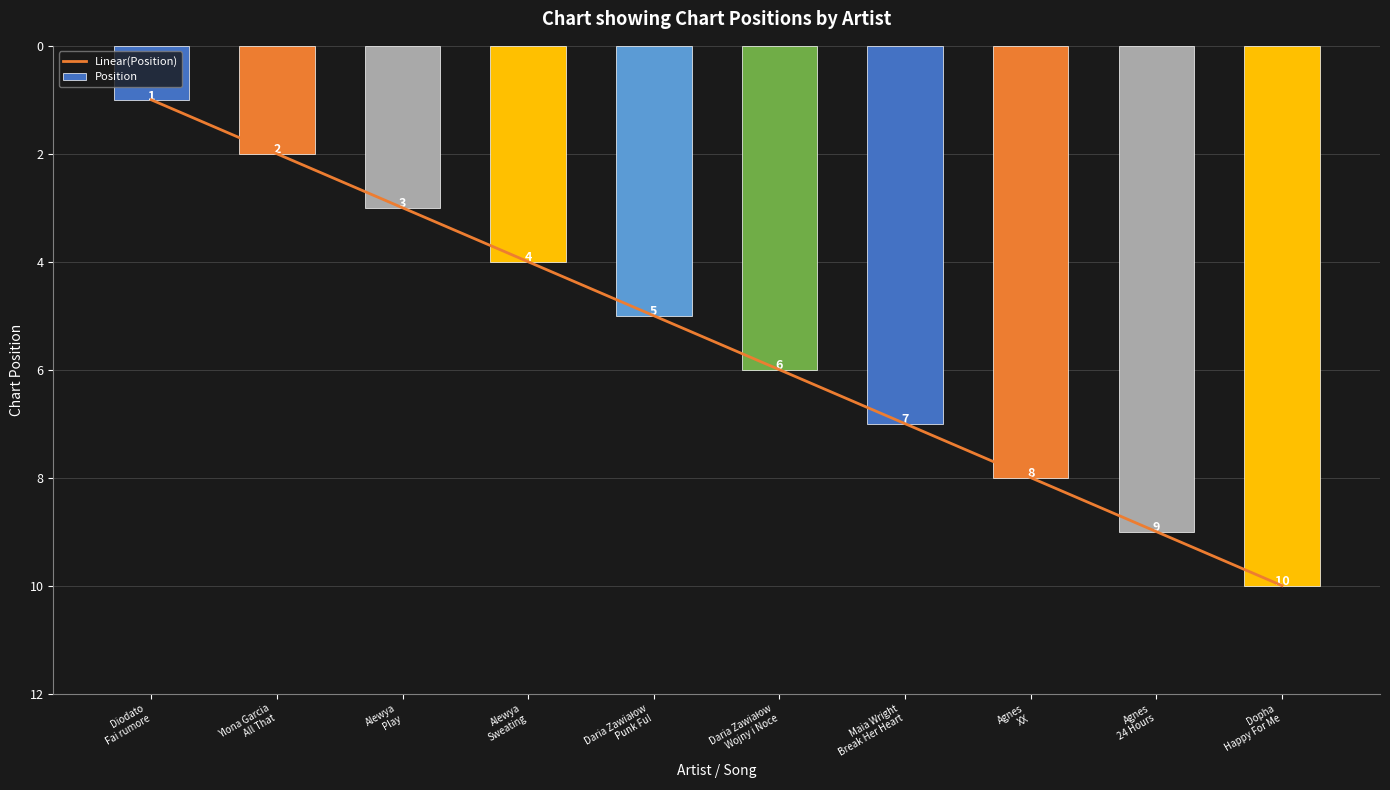

How many Position values are between 3 and 8?

6